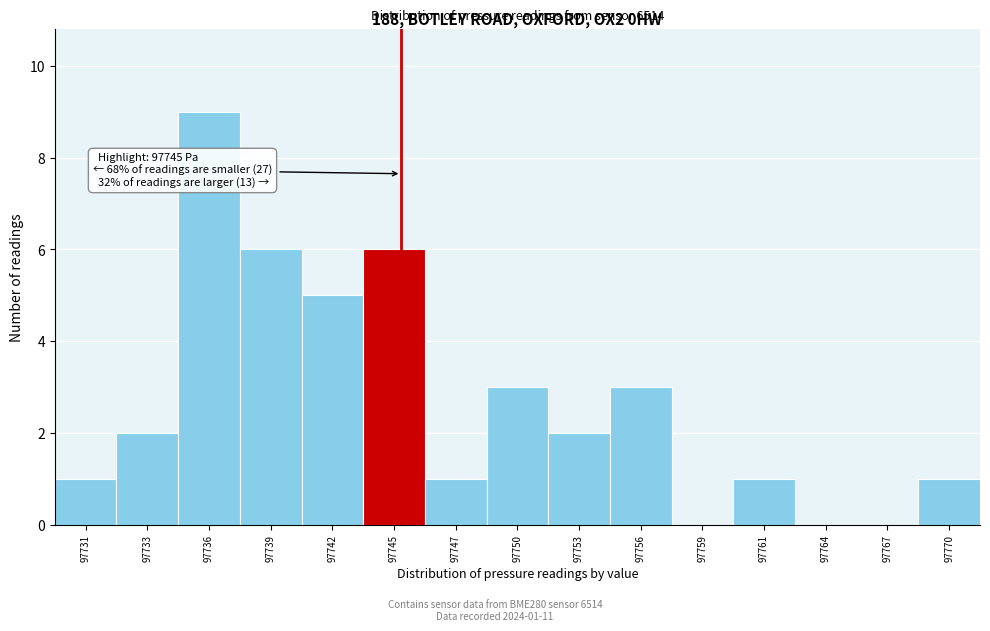

Reading left to right, list all the values displayed in this chart.

97731=1	97733=2	97736=9	97739=6	97742=5	97745=6	97747=1	97750=3	97753=2	97756=3	97759=0	97761=1	97764=0	97767=0	97770=1